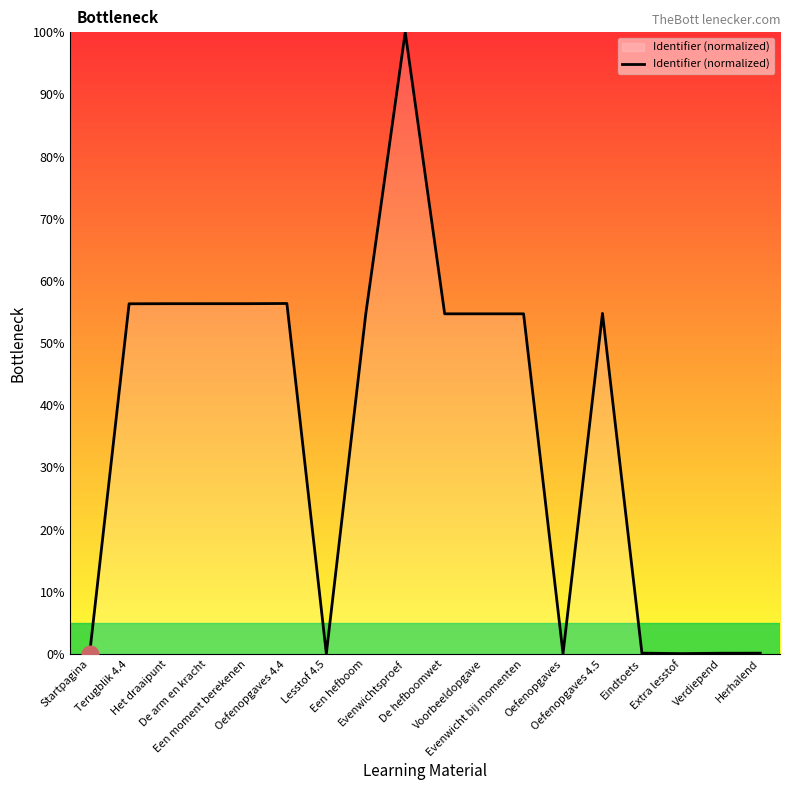

Where is the data nearest to the value 50?

Een hefboom